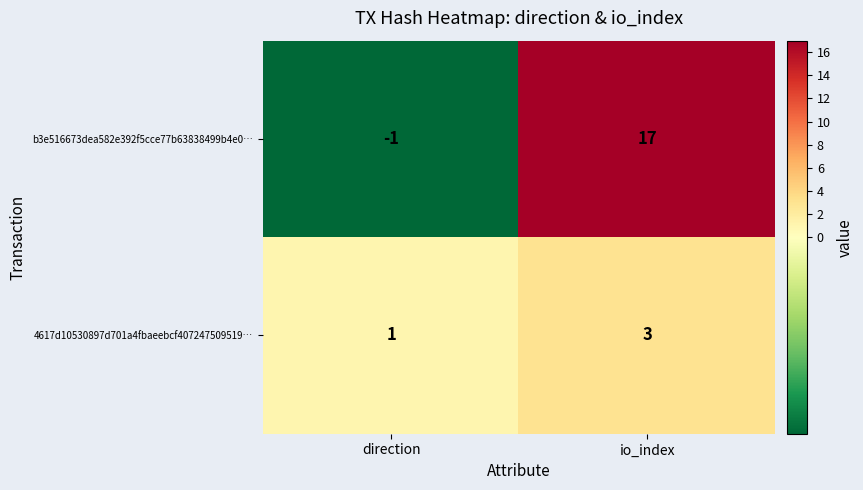

Which series has the widest spread of values?

b3e516673dea582e392f5cce77b63838499b4e0…